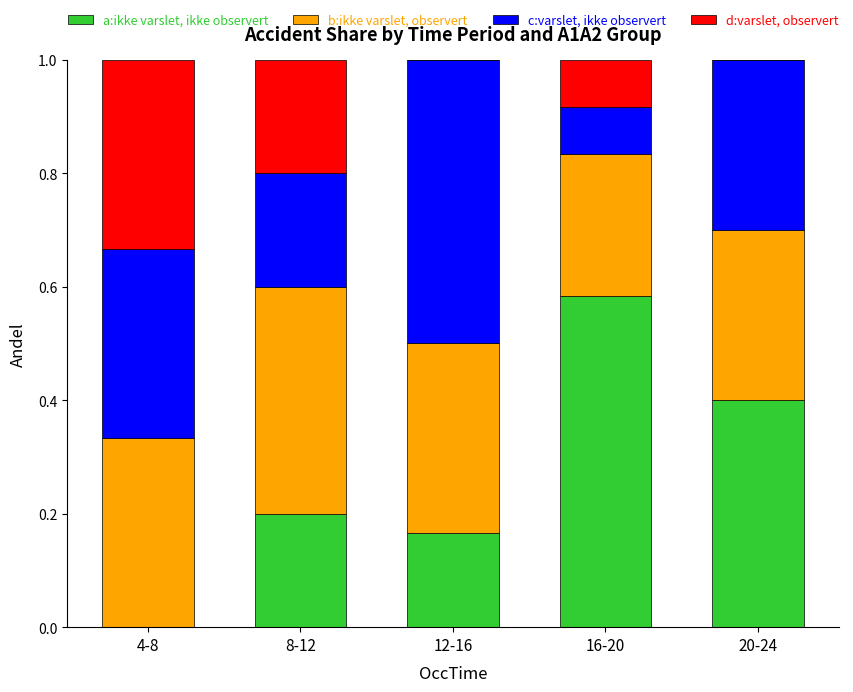

How many categories are shown in the chart?

5